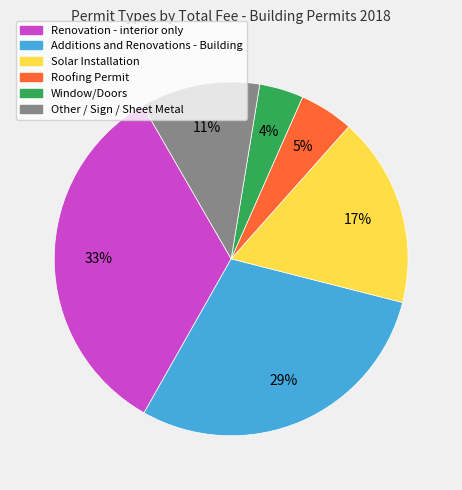

Count the number of slices in the pie.

6